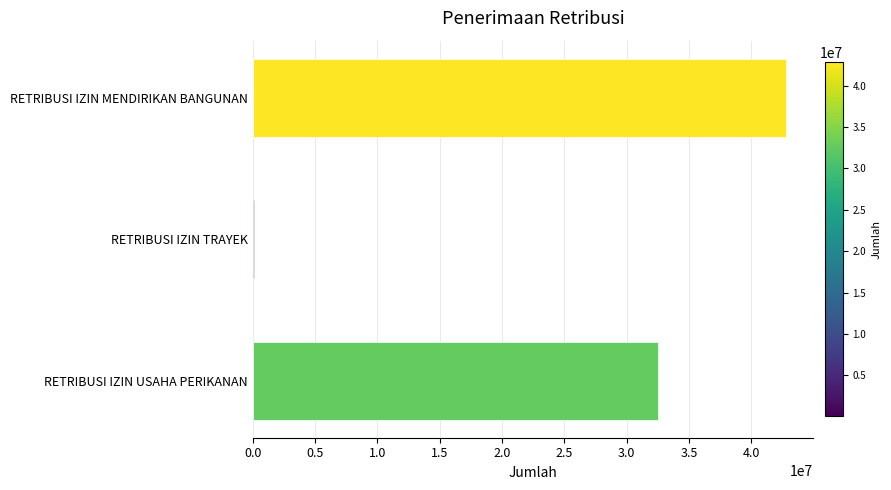

What is the change in value from RETRIBUSI IZIN MENDIRIKAN BANGUNAN to RETRIBUSI IZIN USAHA PERIKANAN?

-10317000